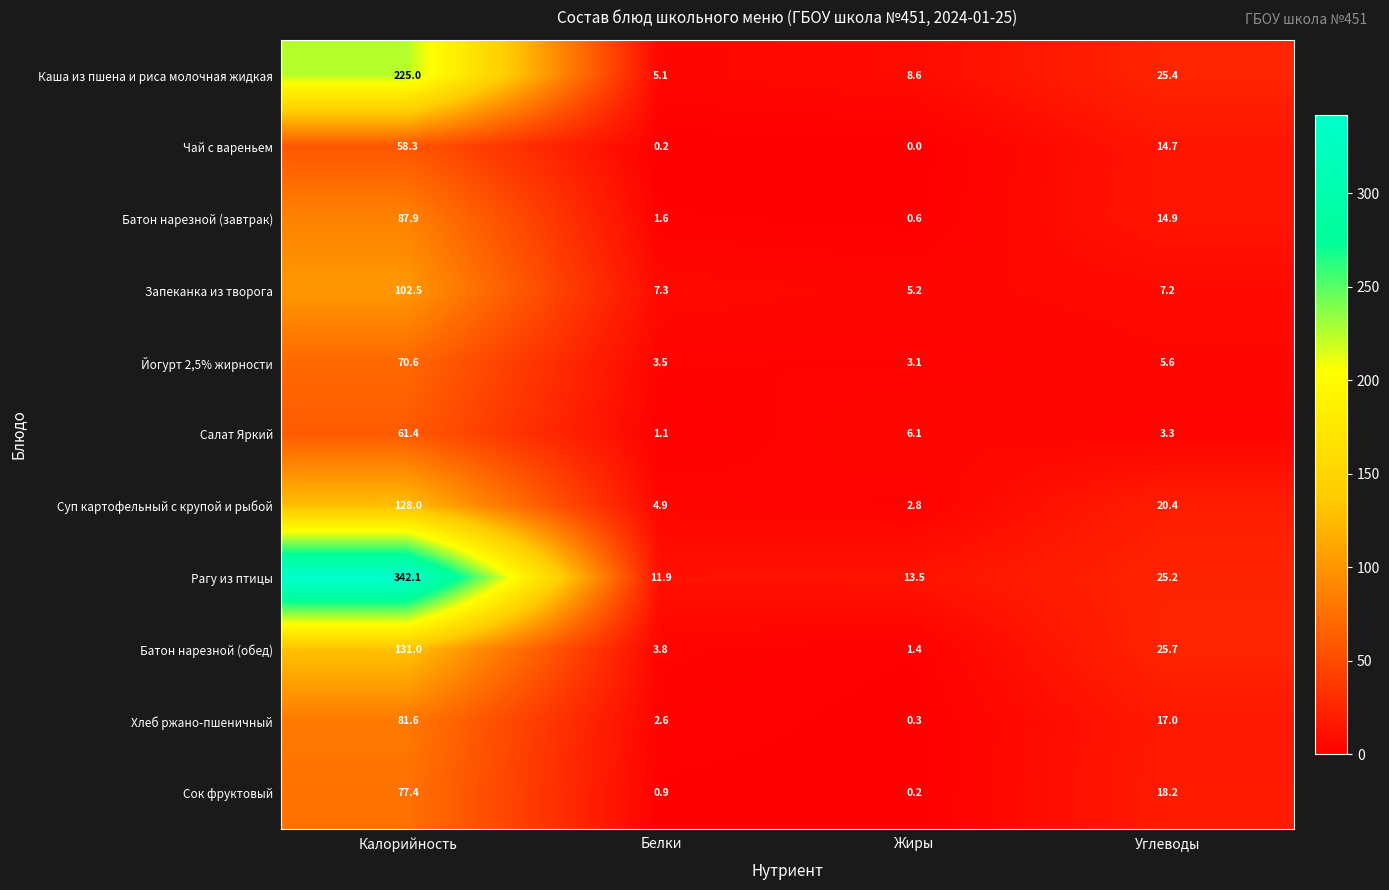

Is it true that Салат Яркий equals 0.9 at Углеводы?

False